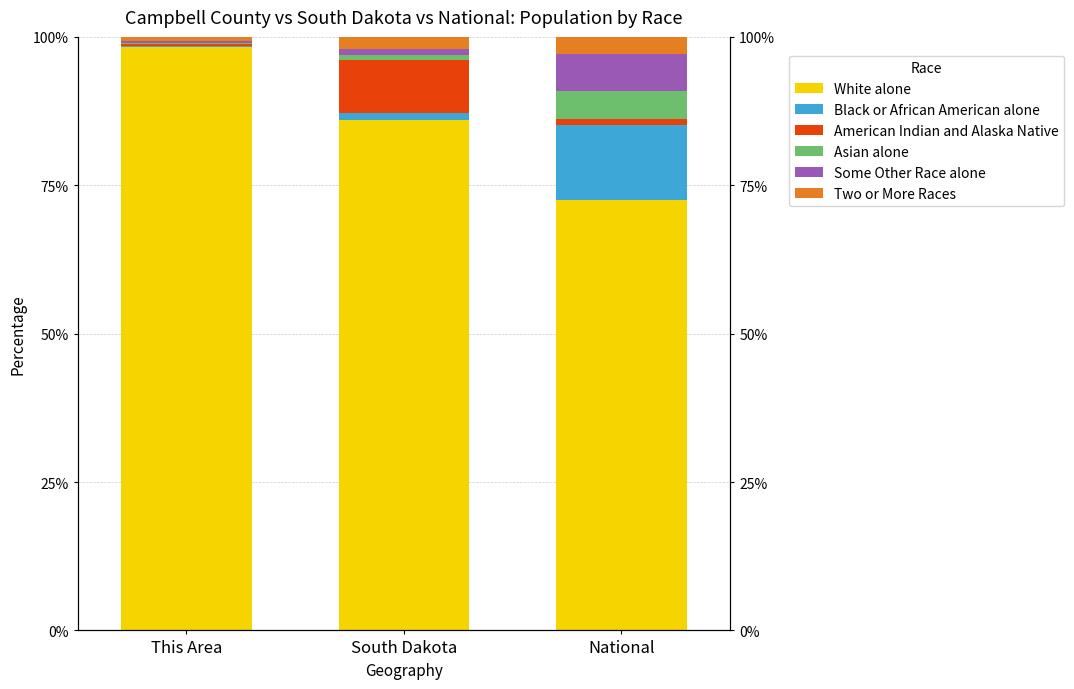

The value of Black or African American alone at South Dakota is 1.3. True or false?

True